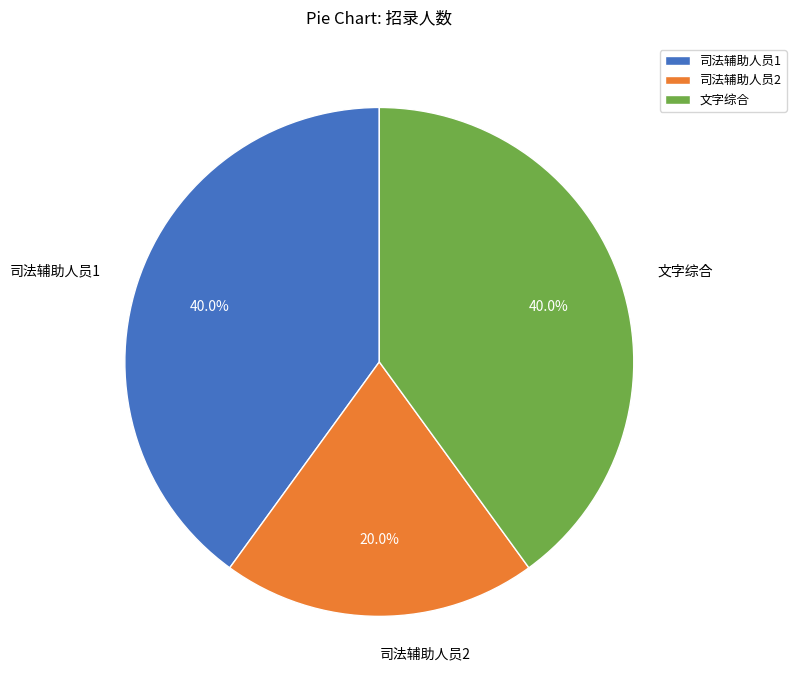

What percentage is the 司法辅助人员1 slice, to the nearest percent?

40%